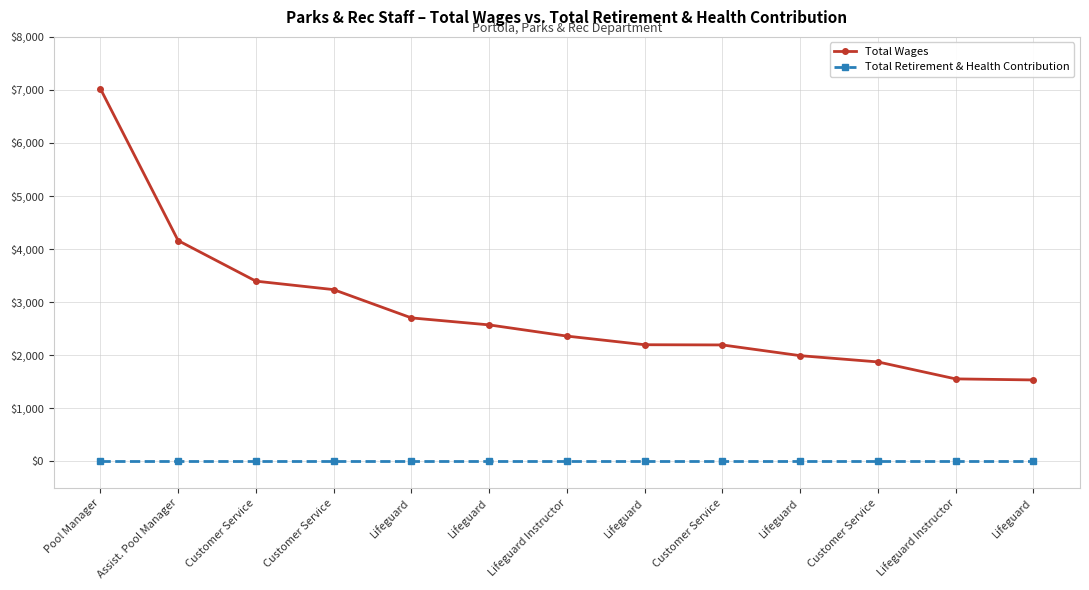

Which has a higher value, Customer Service or Lifeguard?

Customer Service